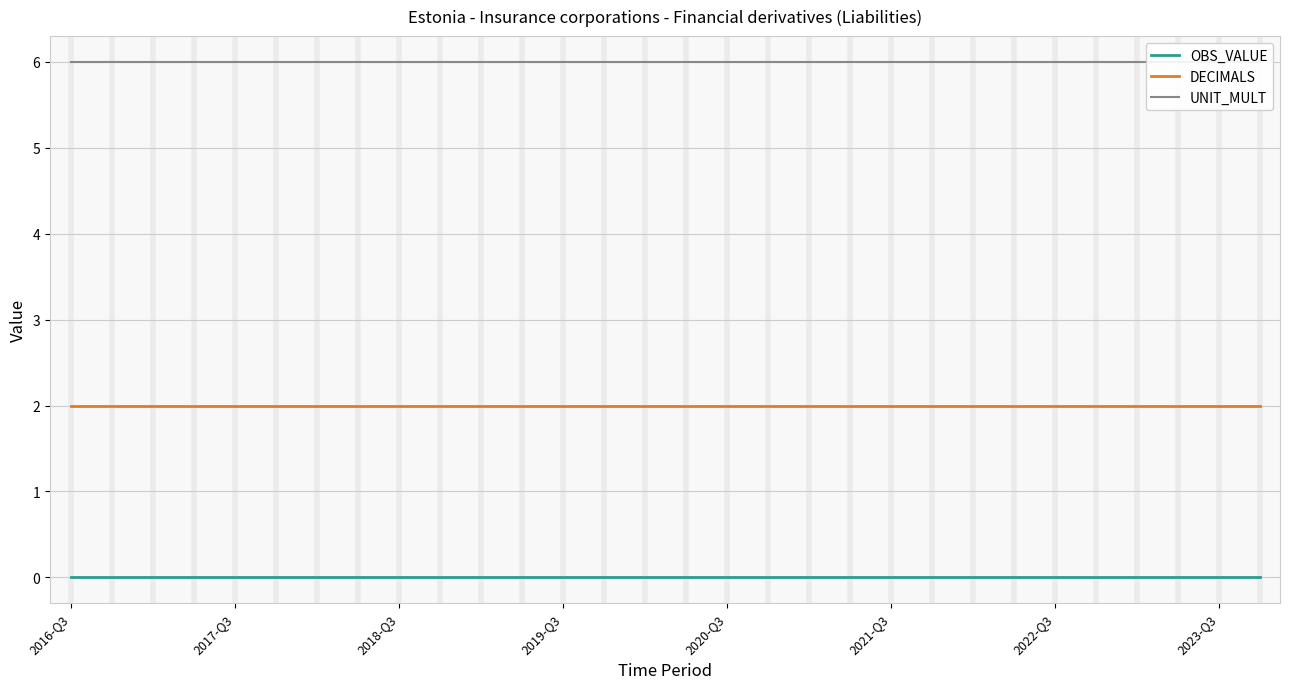

What is the difference between the highest and lowest values at 21?

6